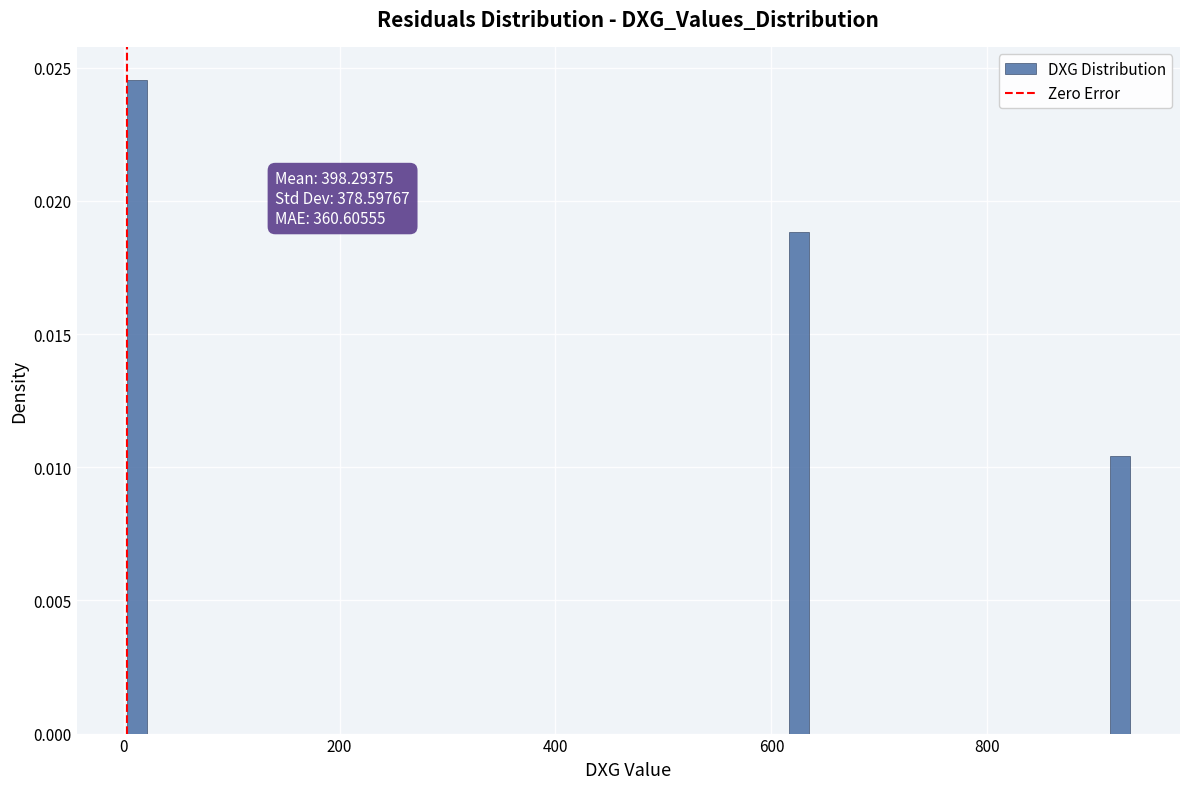

Around what value on the x-axis is the tallest bar? Give the approximate position of its centre, as read against the axis.

20